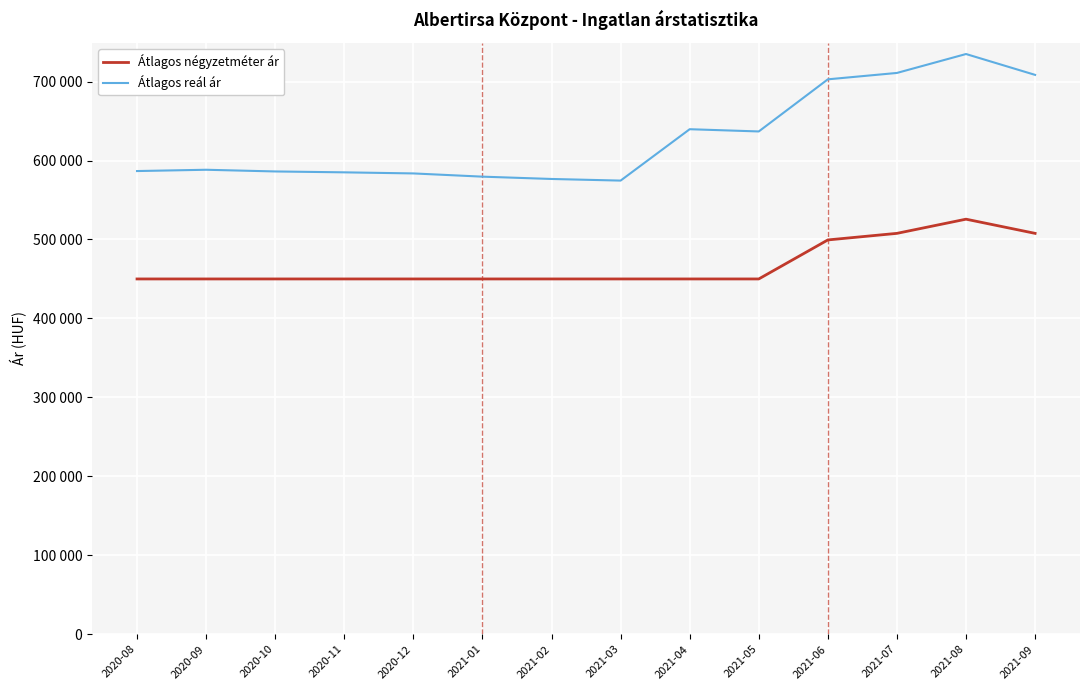

What is the label of the 5th point from the left?

2020-12